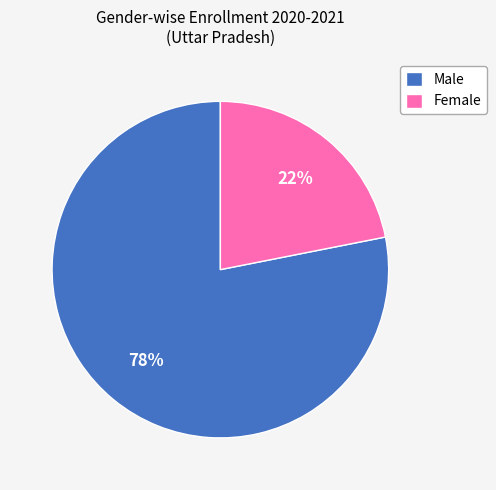

Combined, do Female and Male account for over 50%?

Yes